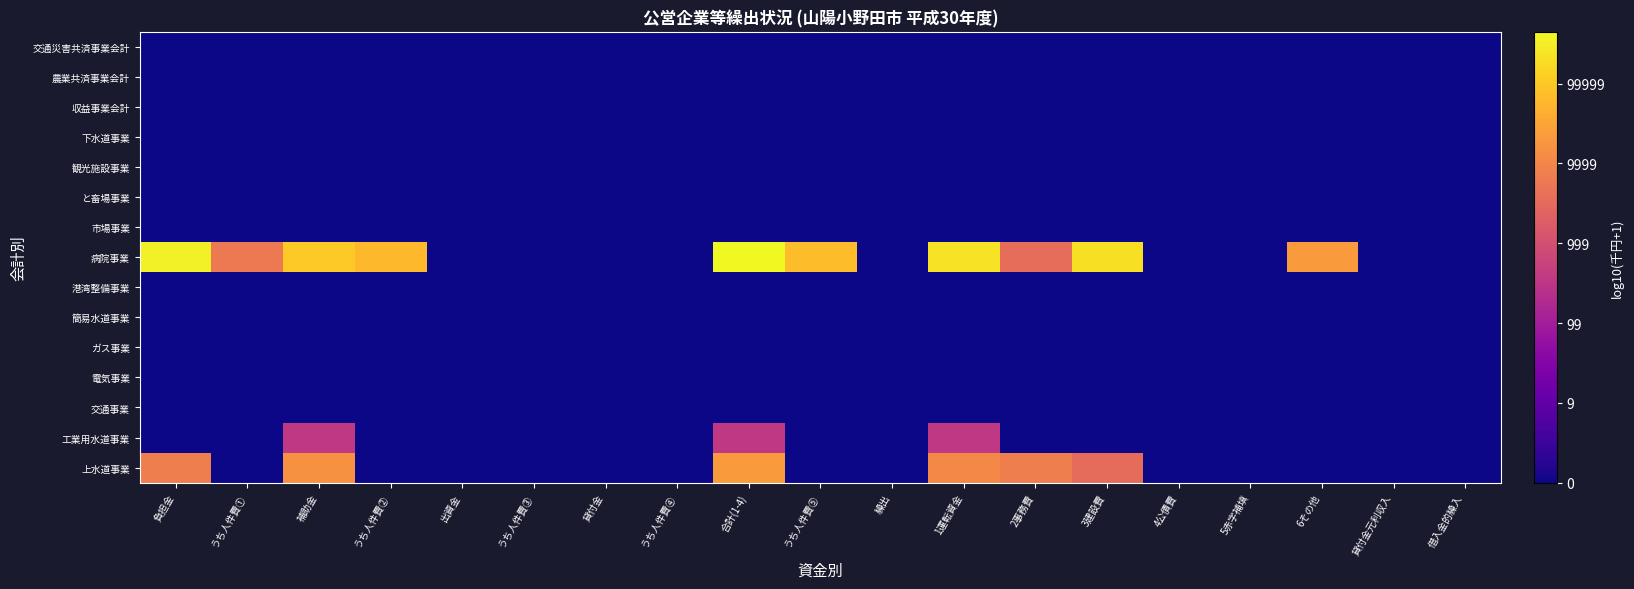

Reading left to right, list all the values displayed in this chart.

上水道事業: 負担金=3.9	うち人件費①=0.0	補助金=4.2	うち人件費②=0.0	出資金=0.0	うち人件費③=0.0	貸付金=0.0	うち人件費④=0.0	合計(1-4)=4.4	うち人件費⑤=0.0	繰出=0.0	1運転資金=4.1	2事務費=3.9	3建設費=3.6	4公債費=0.0	5赤字補填=0.0	6その他=0.0	貸付金元利収入=0.0	借入金的繰入=0.0
工業用水道事業: 負担金=0.0	うち人件費①=0.0	補助金=2.6	うち人件費②=0.0	出資金=0.0	うち人件費③=0.0	貸付金=0.0	うち人件費④=0.0	合計(1-4)=2.6	うち人件費⑤=0.0	繰出=0.0	1運転資金=2.6	2事務費=0.0	3建設費=0.0	4公債費=0.0	5赤字補填=0.0	6その他=0.0	貸付金元利収入=0.0	借入金的繰入=0.0
交通事業: 負担金=0.0	うち人件費①=0.0	補助金=0.0	うち人件費②=0.0	出資金=0.0	うち人件費③=0.0	貸付金=0.0	うち人件費④=0.0	合計(1-4)=0.0	うち人件費⑤=0.0	繰出=0.0	1運転資金=0.0	2事務費=0.0	3建設費=0.0	4公債費=0.0	5赤字補填=0.0	6その他=0.0	貸付金元利収入=0.0	借入金的繰入=0.0
電気事業: 負担金=0.0	うち人件費①=0.0	補助金=0.0	うち人件費②=0.0	出資金=0.0	うち人件費③=0.0	貸付金=0.0	うち人件費④=0.0	合計(1-4)=0.0	うち人件費⑤=0.0	繰出=0.0	1運転資金=0.0	2事務費=0.0	3建設費=0.0	4公債費=0.0	5赤字補填=0.0	6その他=0.0	貸付金元利収入=0.0	借入金的繰入=0.0
ガス事業: 負担金=0.0	うち人件費①=0.0	補助金=0.0	うち人件費②=0.0	出資金=0.0	うち人件費③=0.0	貸付金=0.0	うち人件費④=0.0	合計(1-4)=0.0	うち人件費⑤=0.0	繰出=0.0	1運転資金=0.0	2事務費=0.0	3建設費=0.0	4公債費=0.0	5赤字補填=0.0	6その他=0.0	貸付金元利収入=0.0	借入金的繰入=0.0
簡易水道事業: 負担金=0.0	うち人件費①=0.0	補助金=0.0	うち人件費②=0.0	出資金=0.0	うち人件費③=0.0	貸付金=0.0	うち人件費④=0.0	合計(1-4)=0.0	うち人件費⑤=0.0	繰出=0.0	1運転資金=0.0	2事務費=0.0	3建設費=0.0	4公債費=0.0	5赤字補填=0.0	6その他=0.0	貸付金元利収入=0.0	借入金的繰入=0.0
港湾整備事業: 負担金=0.0	うち人件費①=0.0	補助金=0.0	うち人件費②=0.0	出資金=0.0	うち人件費③=0.0	貸付金=0.0	うち人件費④=0.0	合計(1-4)=0.0	うち人件費⑤=0.0	繰出=0.0	1運転資金=0.0	2事務費=0.0	3建設費=0.0	4公債費=0.0	5赤字補填=0.0	6その他=0.0	貸付金元利収入=0.0	借入金的繰入=0.0
病院事業: 負担金=5.5	うち人件費①=3.8	補助金=5.0	うち人件費②=4.8	出資金=0.0	うち人件費③=0.0	貸付金=0.0	うち人件費④=0.0	合計(1-4)=5.7	うち人件費⑤=4.8	繰出=0.0	1運転資金=5.4	2事務費=3.6	3建設費=5.3	4公債費=0.0	5赤字補填=0.0	6その他=4.3	貸付金元利収入=0.0	借入金的繰入=0.0
市場事業: 負担金=0.0	うち人件費①=0.0	補助金=0.0	うち人件費②=0.0	出資金=0.0	うち人件費③=0.0	貸付金=0.0	うち人件費④=0.0	合計(1-4)=0.0	うち人件費⑤=0.0	繰出=0.0	1運転資金=0.0	2事務費=0.0	3建設費=0.0	4公債費=0.0	5赤字補填=0.0	6その他=0.0	貸付金元利収入=0.0	借入金的繰入=0.0
と畜場事業: 負担金=0.0	うち人件費①=0.0	補助金=0.0	うち人件費②=0.0	出資金=0.0	うち人件費③=0.0	貸付金=0.0	うち人件費④=0.0	合計(1-4)=0.0	うち人件費⑤=0.0	繰出=0.0	1運転資金=0.0	2事務費=0.0	3建設費=0.0	4公債費=0.0	5赤字補填=0.0	6その他=0.0	貸付金元利収入=0.0	借入金的繰入=0.0
観光施設事業: 負担金=0.0	うち人件費①=0.0	補助金=0.0	うち人件費②=0.0	出資金=0.0	うち人件費③=0.0	貸付金=0.0	うち人件費④=0.0	合計(1-4)=0.0	うち人件費⑤=0.0	繰出=0.0	1運転資金=0.0	2事務費=0.0	3建設費=0.0	4公債費=0.0	5赤字補填=0.0	6その他=0.0	貸付金元利収入=0.0	借入金的繰入=0.0
下水道事業: 負担金=0.0	うち人件費①=0.0	補助金=0.0	うち人件費②=0.0	出資金=0.0	うち人件費③=0.0	貸付金=0.0	うち人件費④=0.0	合計(1-4)=0.0	うち人件費⑤=0.0	繰出=0.0	1運転資金=0.0	2事務費=0.0	3建設費=0.0	4公債費=0.0	5赤字補填=0.0	6その他=0.0	貸付金元利収入=0.0	借入金的繰入=0.0
収益事業会計: 負担金=0.0	うち人件費①=0.0	補助金=0.0	うち人件費②=0.0	出資金=0.0	うち人件費③=0.0	貸付金=0.0	うち人件費④=0.0	合計(1-4)=0.0	うち人件費⑤=0.0	繰出=0.0	1運転資金=0.0	2事務費=0.0	3建設費=0.0	4公債費=0.0	5赤字補填=0.0	6その他=0.0	貸付金元利収入=0.0	借入金的繰入=0.0
農業共済事業会計: 負担金=0.0	うち人件費①=0.0	補助金=0.0	うち人件費②=0.0	出資金=0.0	うち人件費③=0.0	貸付金=0.0	うち人件費④=0.0	合計(1-4)=0.0	うち人件費⑤=0.0	繰出=0.0	1運転資金=0.0	2事務費=0.0	3建設費=0.0	4公債費=0.0	5赤字補填=0.0	6その他=0.0	貸付金元利収入=0.0	借入金的繰入=0.0
交通災害共済事業会計: 負担金=0.0	うち人件費①=0.0	補助金=0.0	うち人件費②=0.0	出資金=0.0	うち人件費③=0.0	貸付金=0.0	うち人件費④=0.0	合計(1-4)=0.0	うち人件費⑤=0.0	繰出=0.0	1運転資金=0.0	2事務費=0.0	3建設費=0.0	4公債費=0.0	5赤字補填=0.0	6その他=0.0	貸付金元利収入=0.0	借入金的繰入=0.0